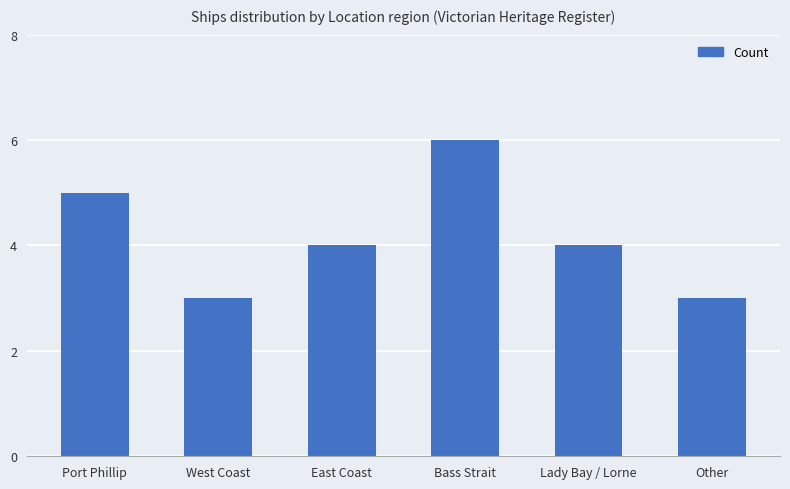

What is the value of the 2nd bar from the left?

3